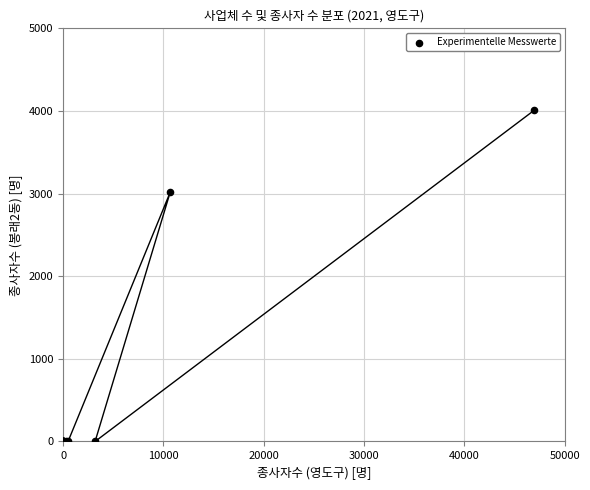

What Y value in the scatter plot is closest to 2005?

3015